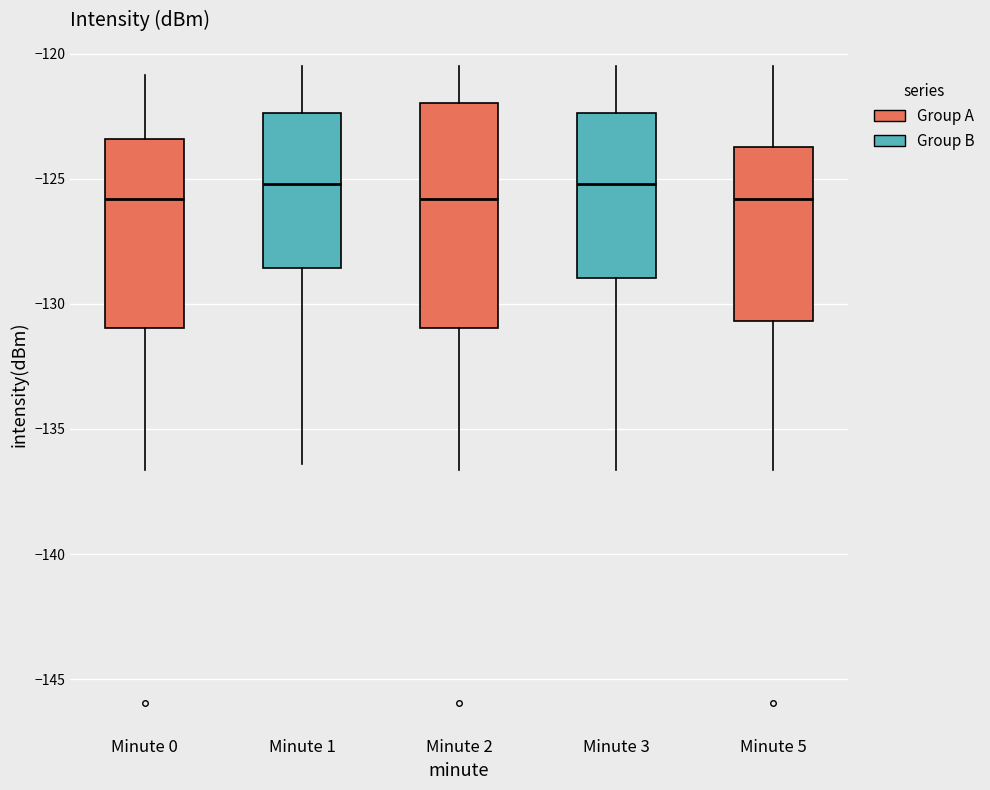

Which box is the tallest, from its lower edge to its upper edge?

Minute 2